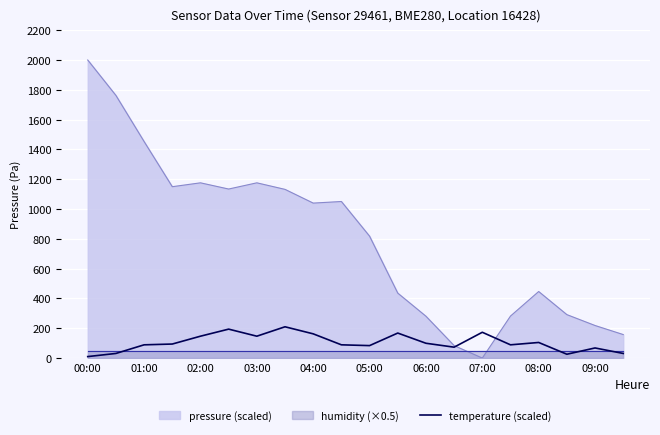

The pressure (scaled) series shows 1039.9 at 04:00. True or false?

True